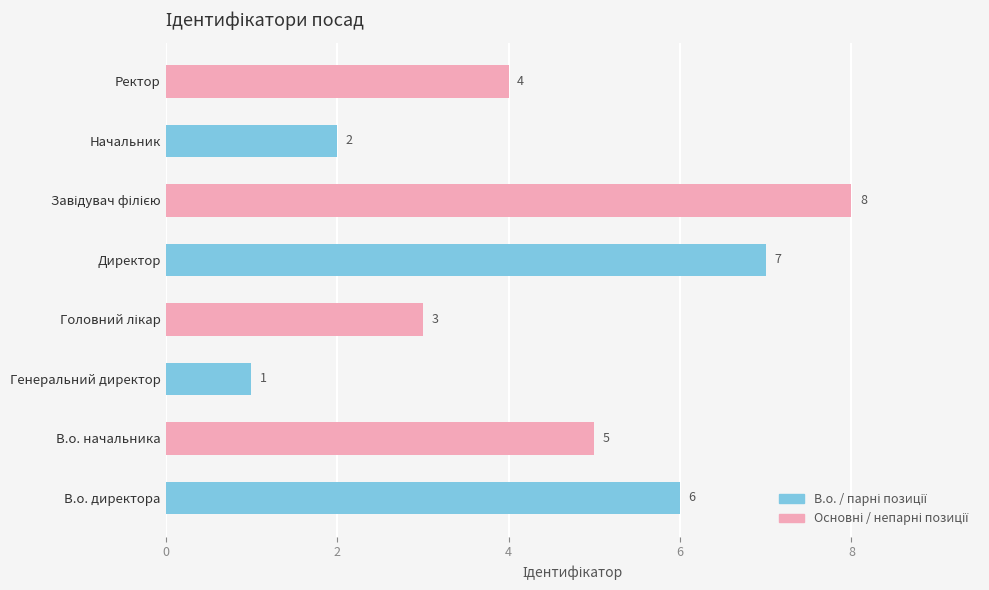

At which label is the value closest to 4?

Ректор